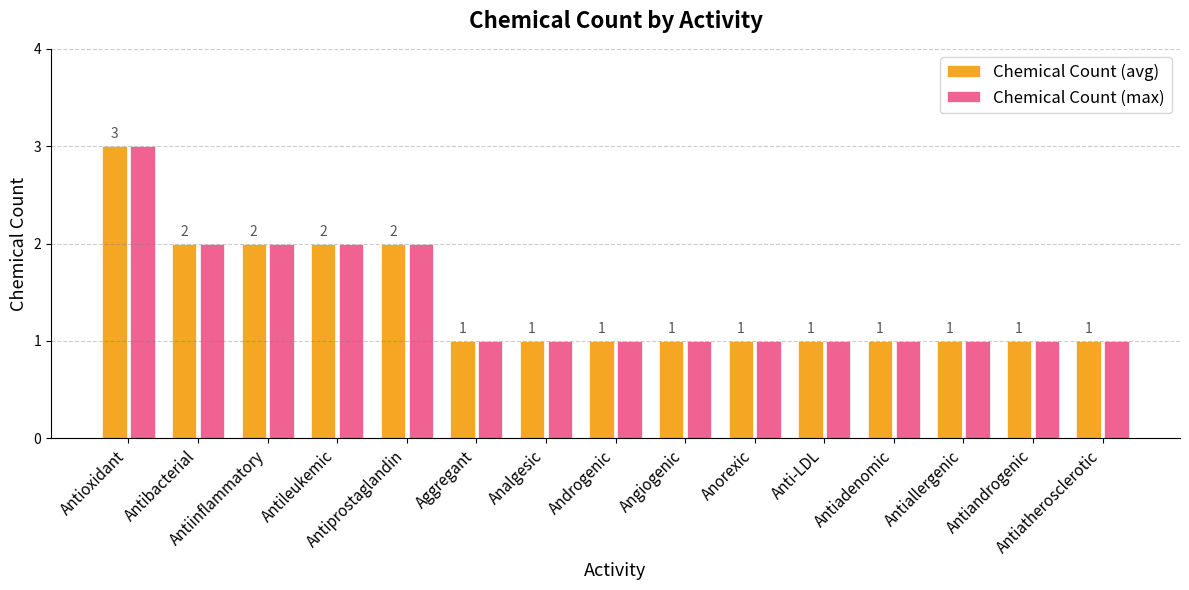

How many bars are there in each group?

2